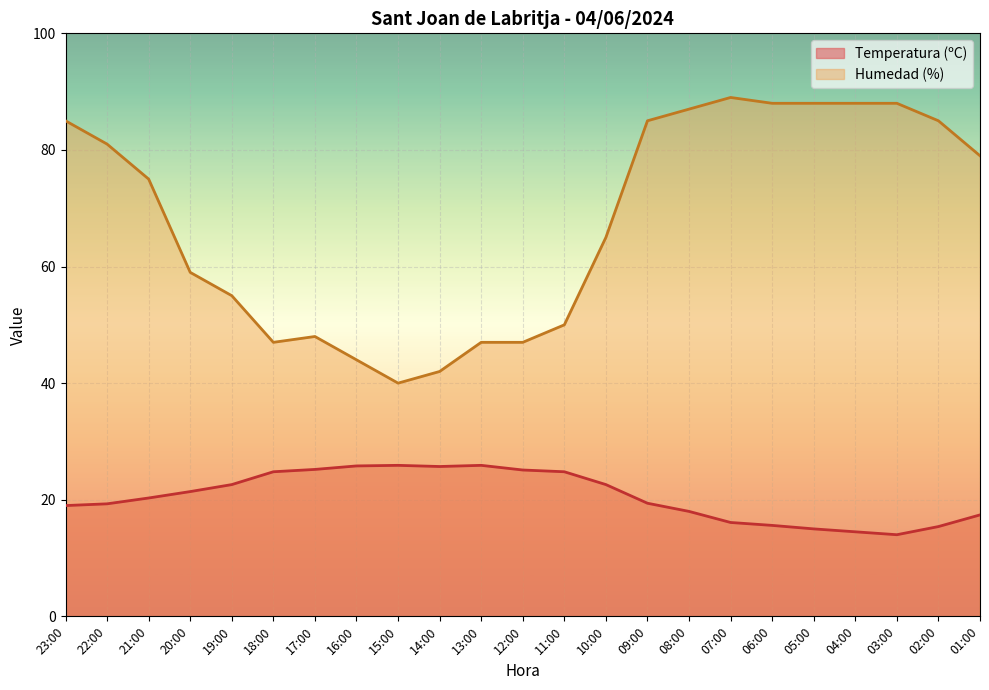

Which category has the highest value in the Temperatura (ºC) series?

15:00